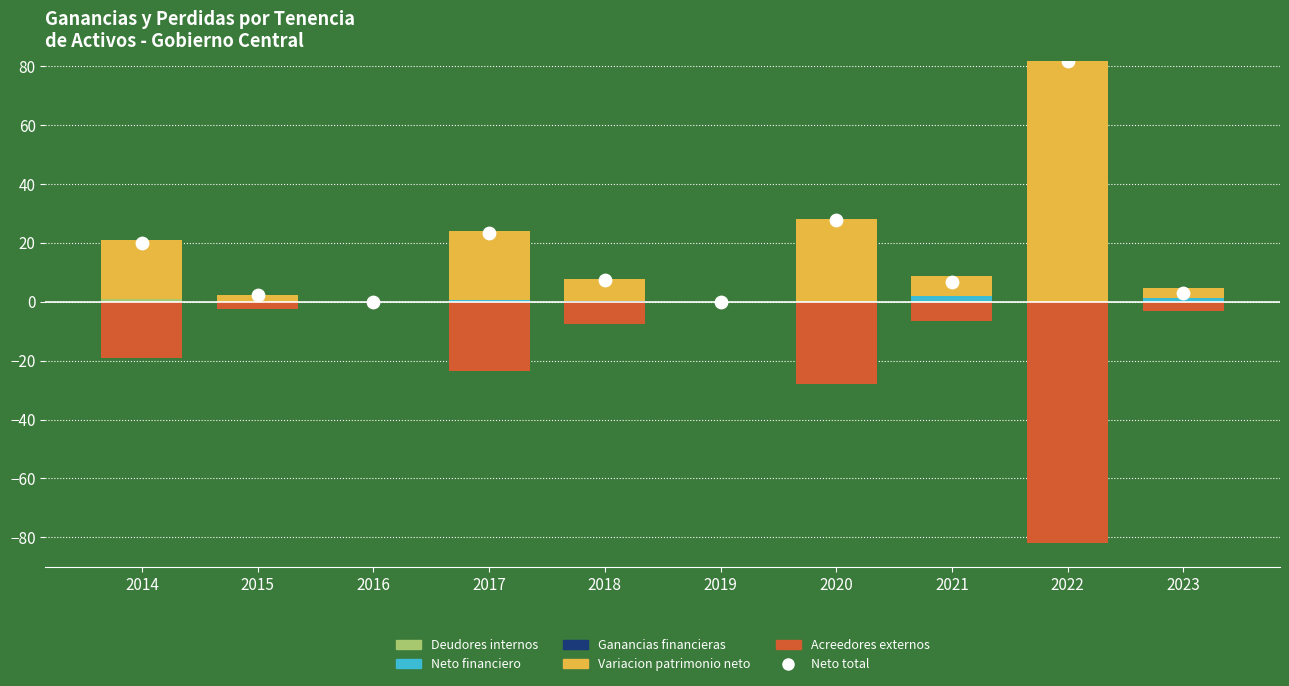

Which series has the largest total across all categories?

Variacion patrimonio neto